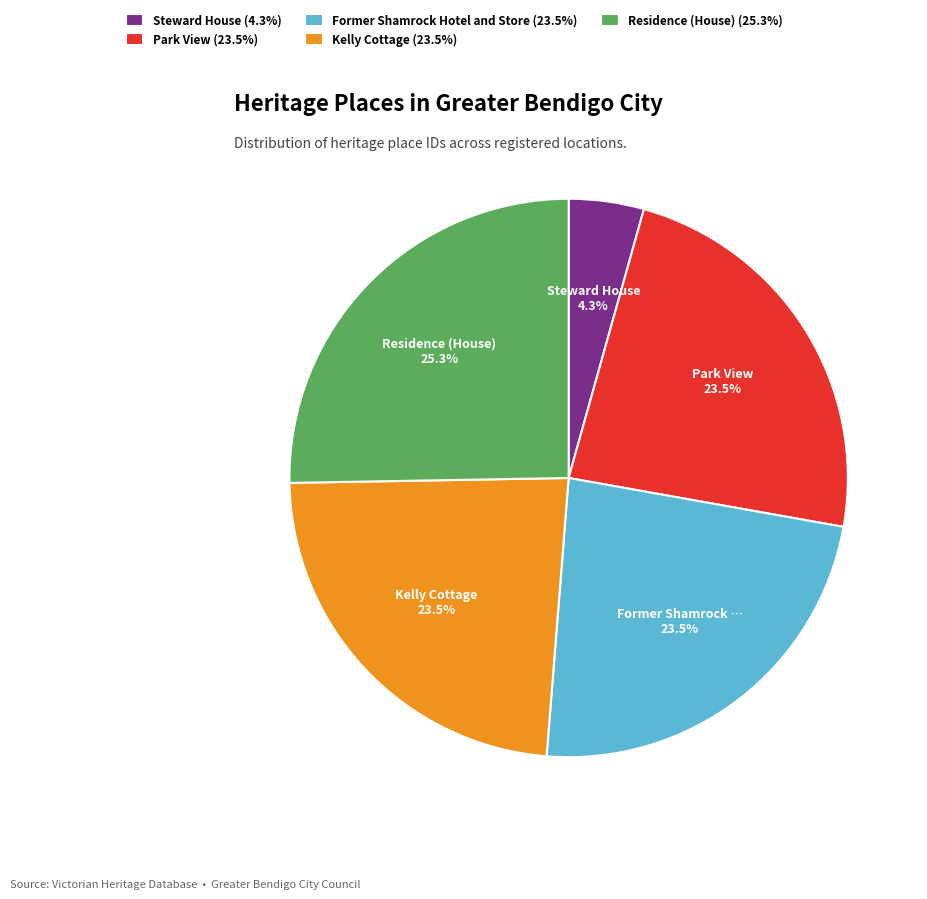

Which category has the smallest portion of the pie?

Steward House